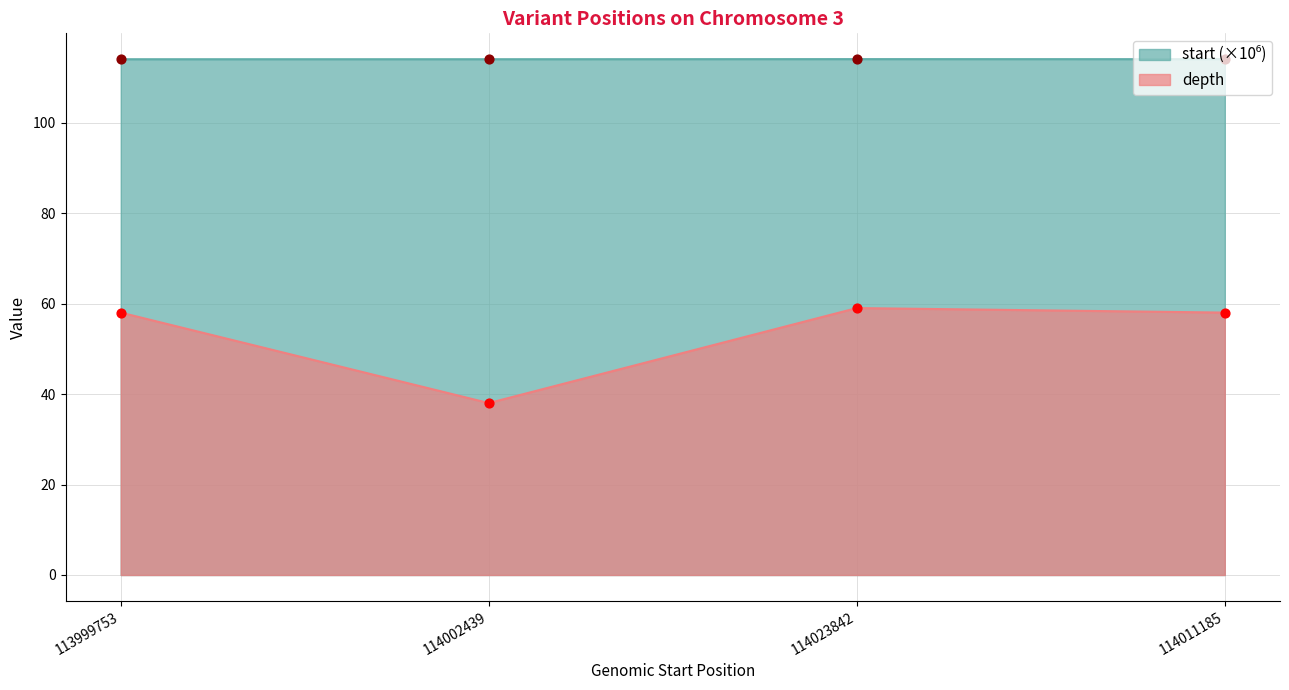

What is the total value across all series at 113999753?

172.0